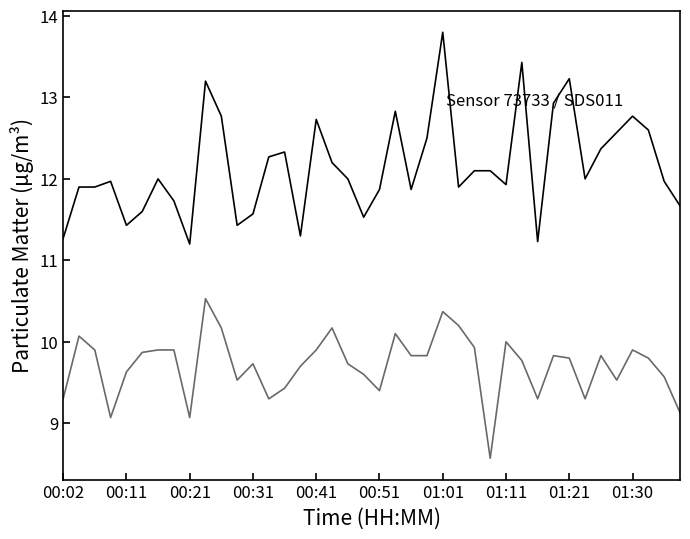

What is the smallest value displayed?

8.6